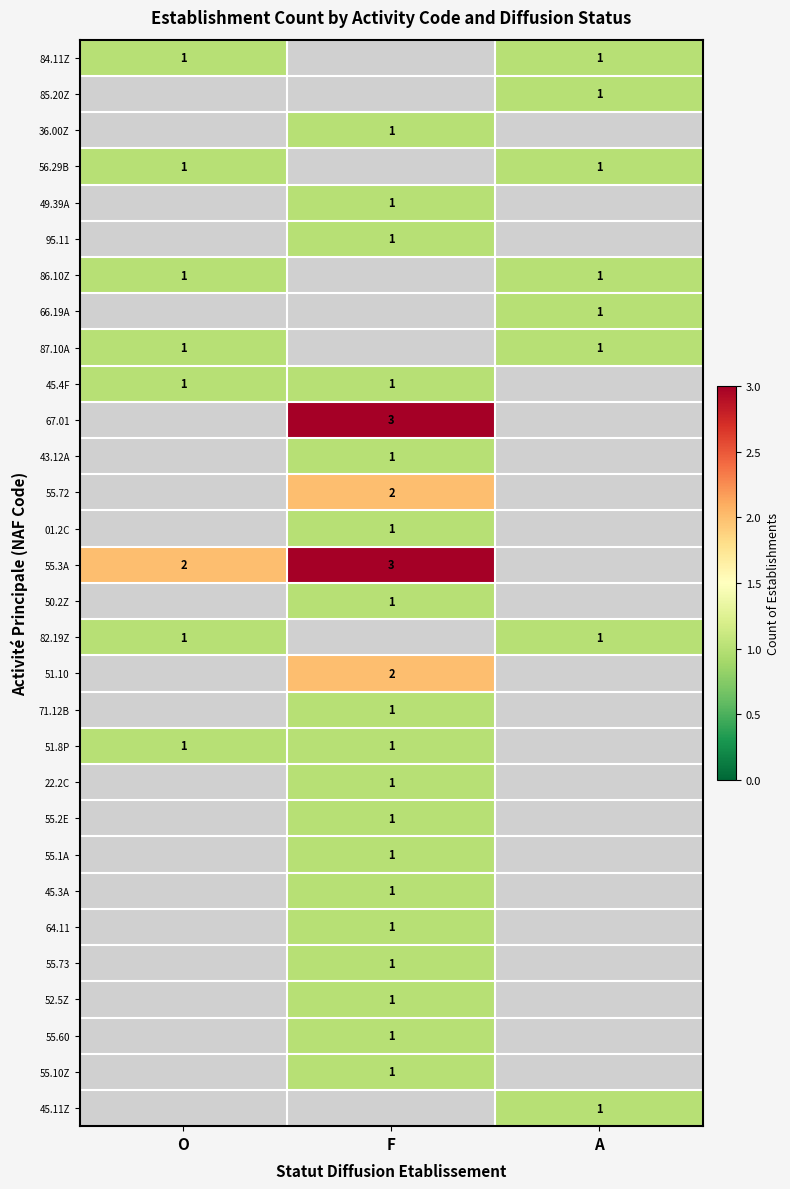

Is it true that 82.19Z equals 1 at A?

True